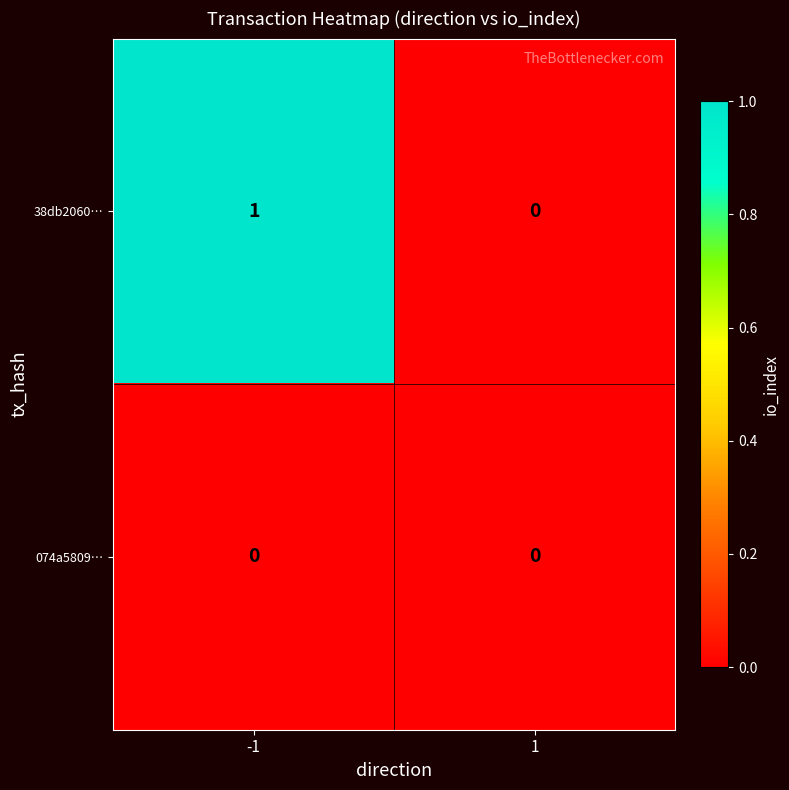

True or false: 38db2060… has a value of 1 at -1.

True